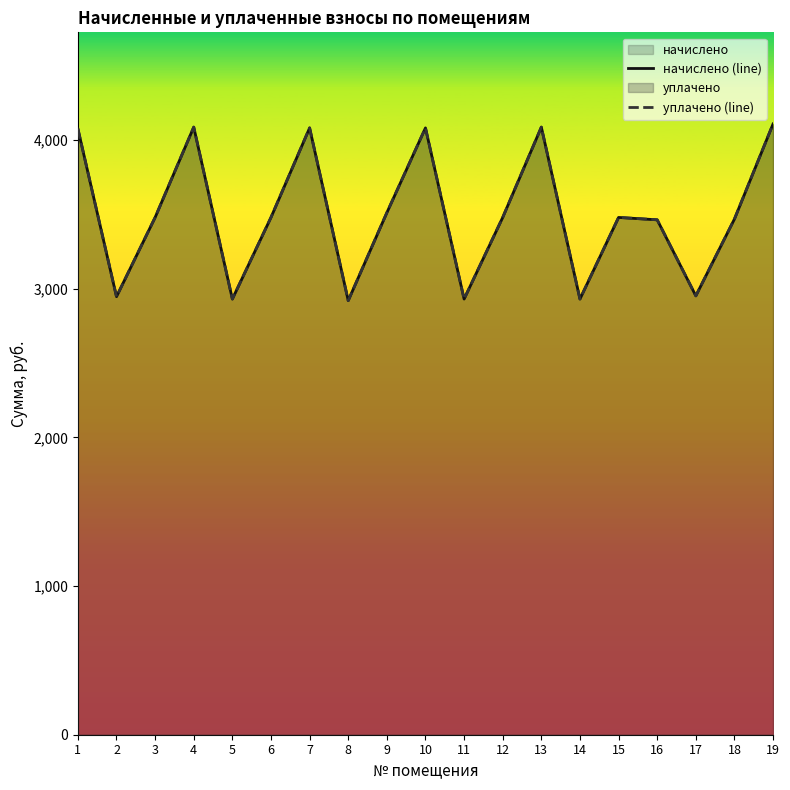

At 16, list the series in order from smallest to largest.

начислено (line), уплачено (line)